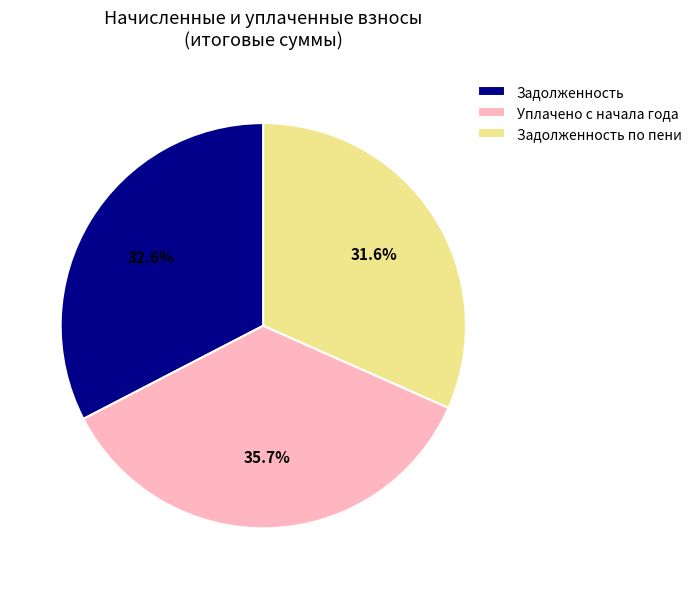

Rank the categories by value from lowest to highest.

Задолженность по пени, Задолженность, Уплачено с начала года